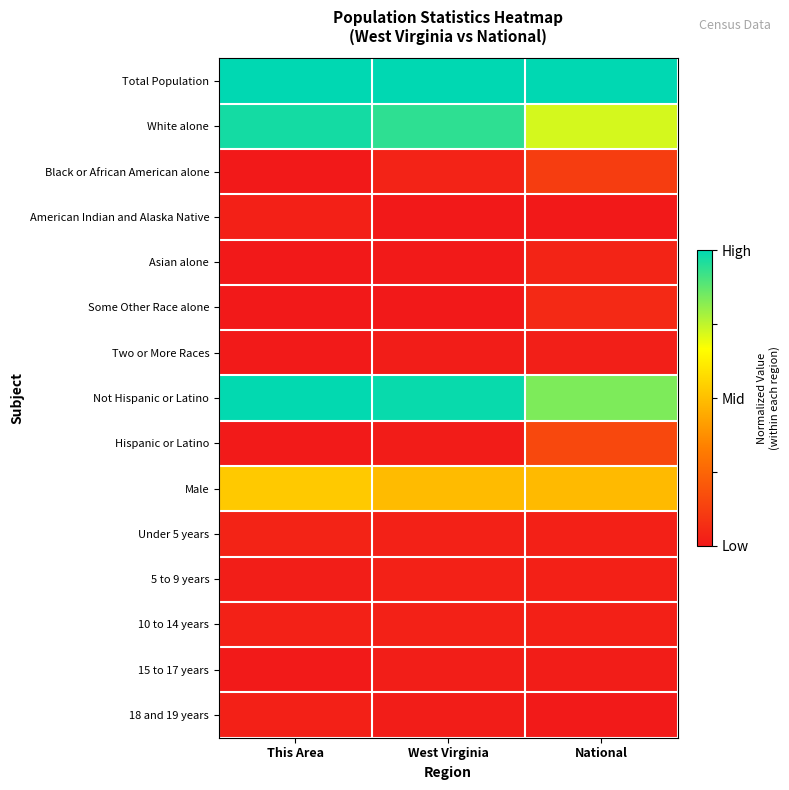

Reading left to right, extract all data points from this chart.

Total Population: This Area=1.0	West Virginia=1.0	National=1.0
White alone: This Area=1.0	West Virginia=0.9	National=0.7
Black or African American alone: This Area=0.0	West Virginia=0.0	National=0.1
American Indian and Alaska Native: This Area=0.0	West Virginia=0.0	National=0.0
Asian alone: This Area=0.0	West Virginia=0.0	National=0.0
Some Other Race alone: This Area=0.0	West Virginia=0.0	National=0.1
Two or More Races: This Area=0.0	West Virginia=0.0	National=0.0
Not Hispanic or Latino: This Area=1.0	West Virginia=1.0	National=0.8
Hispanic or Latino: This Area=0.0	West Virginia=0.0	National=0.2
Male: This Area=0.5	West Virginia=0.5	National=0.5
Under 5 years: This Area=0.0	West Virginia=0.0	National=0.0
5 to 9 years: This Area=0.0	West Virginia=0.0	National=0.0
10 to 14 years: This Area=0.0	West Virginia=0.0	National=0.0
15 to 17 years: This Area=0.0	West Virginia=0.0	National=0.0
18 and 19 years: This Area=0.0	West Virginia=0.0	National=0.0